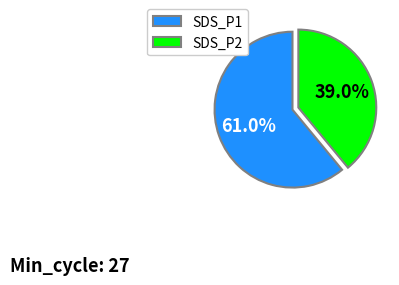

What is the ratio of the value at SDS_P2 to the value at SDS_P1?

0.6